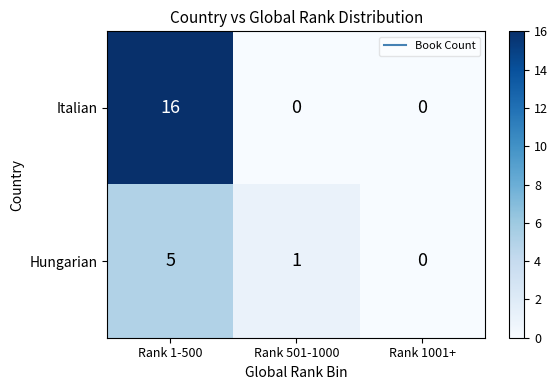

True or false: Italian has a value of 0 at Rank 1001+.

True